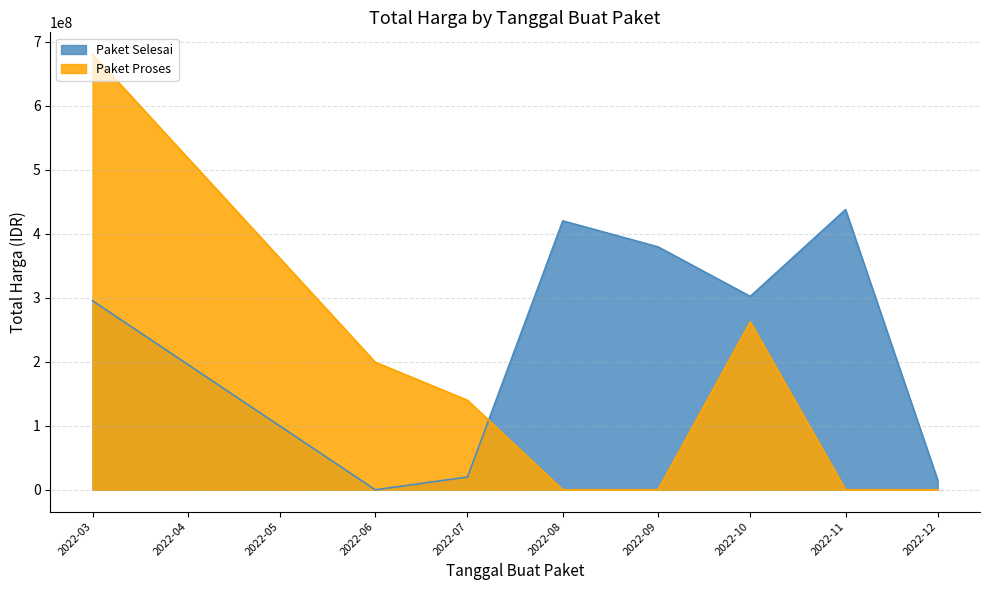

Which series has the largest range (max minus min)?

Paket Proses